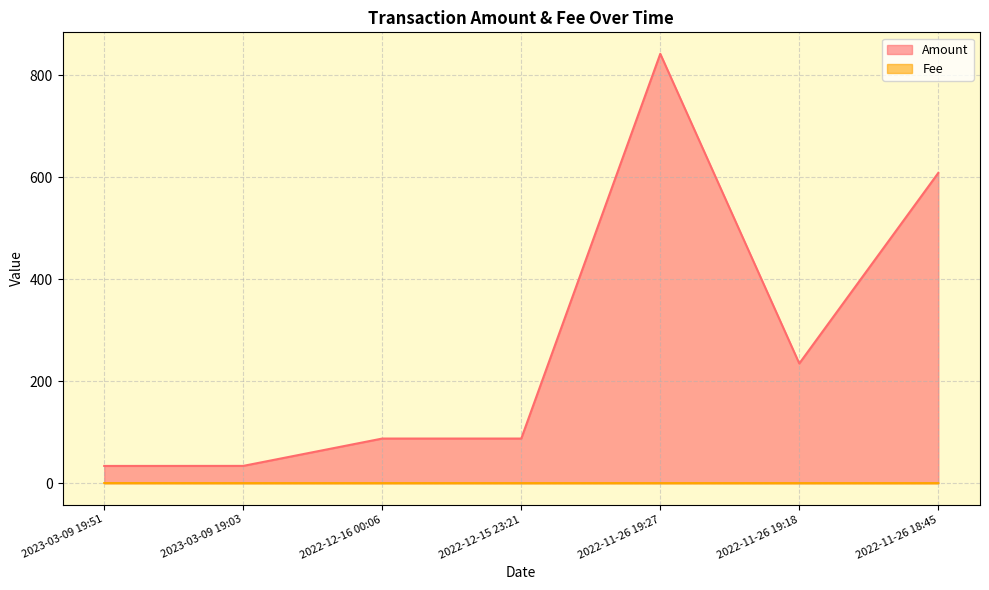

True or false: Fee and Amount intersect in this chart.

False